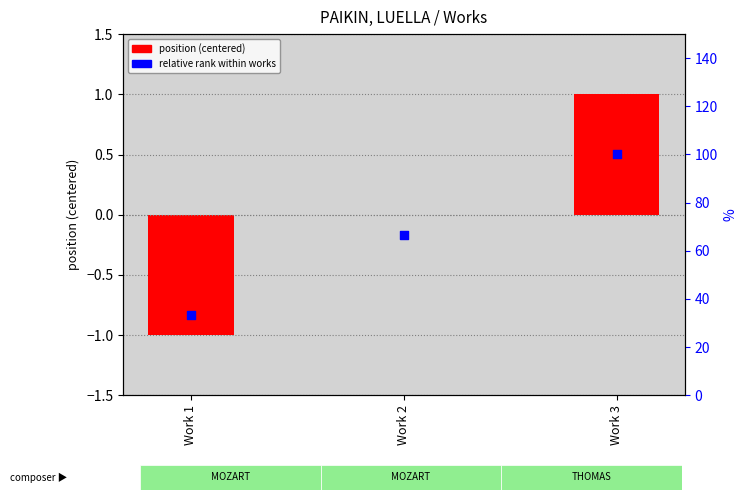

At how many categories does at least one series exceed 17?

3